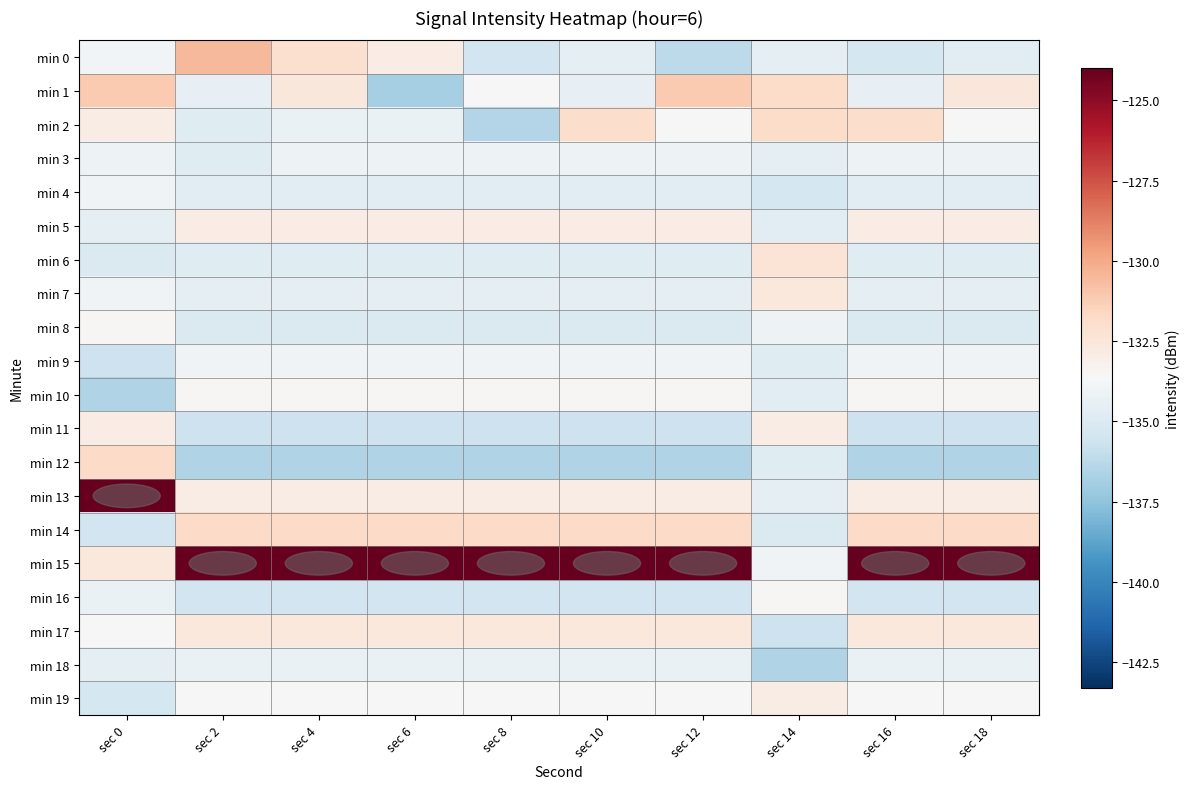

Which has a higher value, sec 10 or sec 16?

sec 10